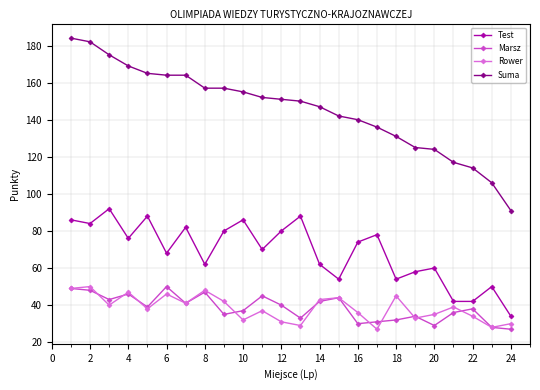

True or false: Rower has more than 1 interior local peaks.

True